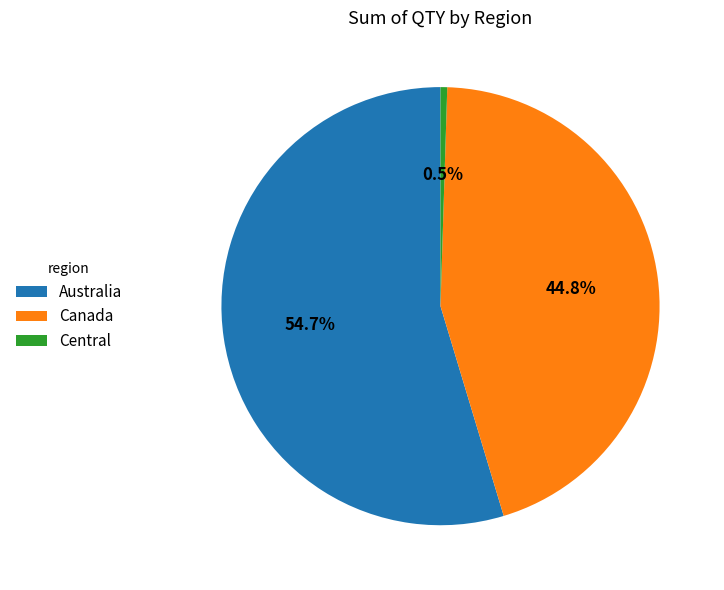

Is there any slice that represents more than half of the pie?

Yes